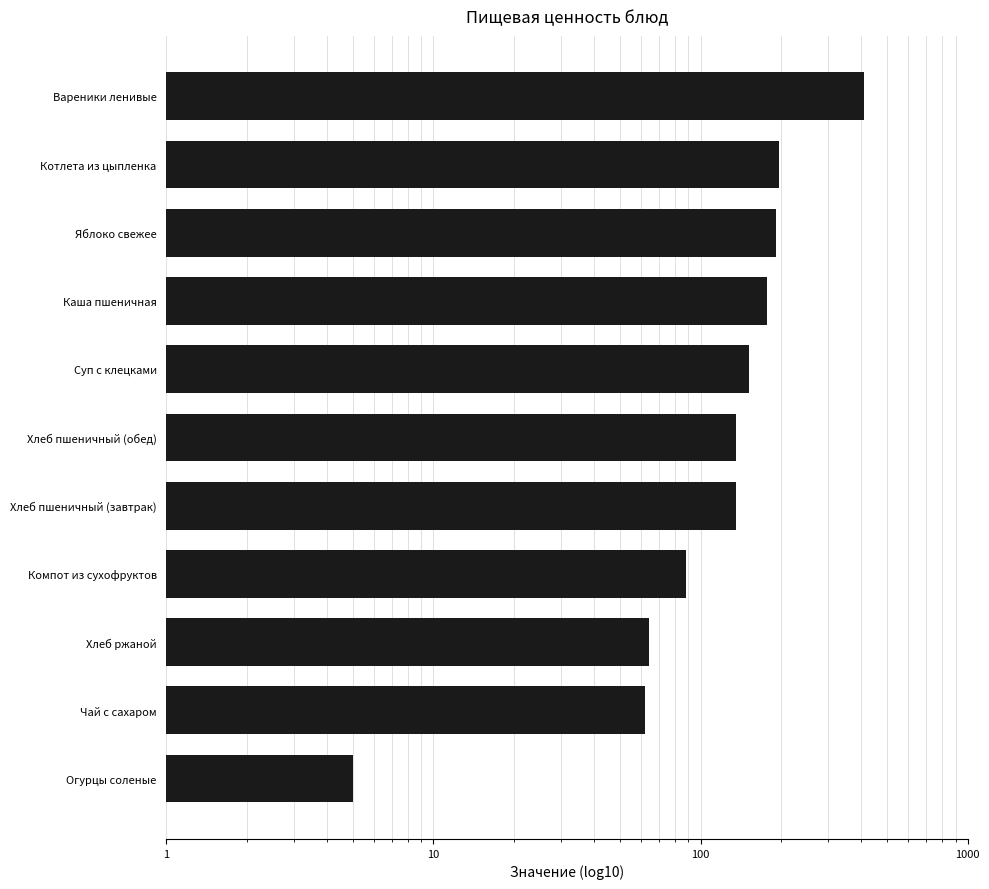

What is the smallest value displayed?

5.0